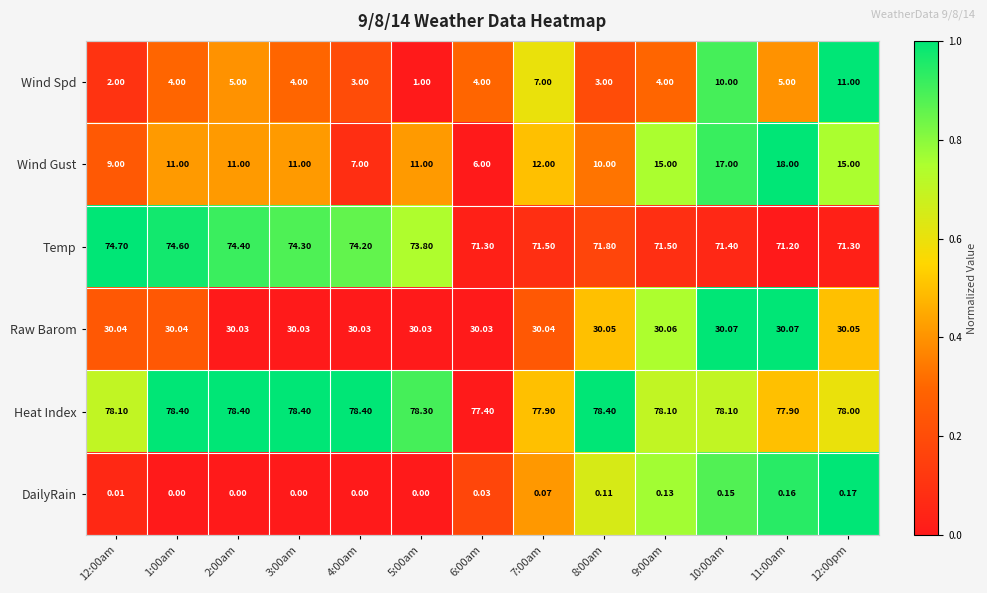

Which series has the largest total across all categories?

Heat Index